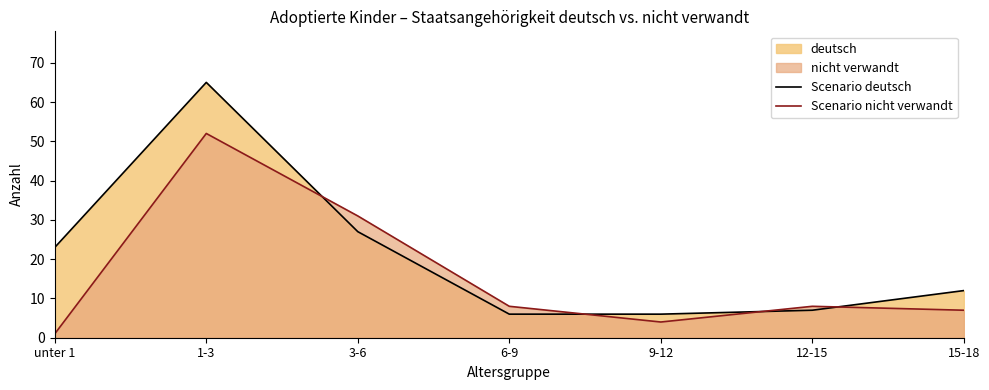

How many times do Scenario nicht verwandt and Scenario deutsch cross each other?

4